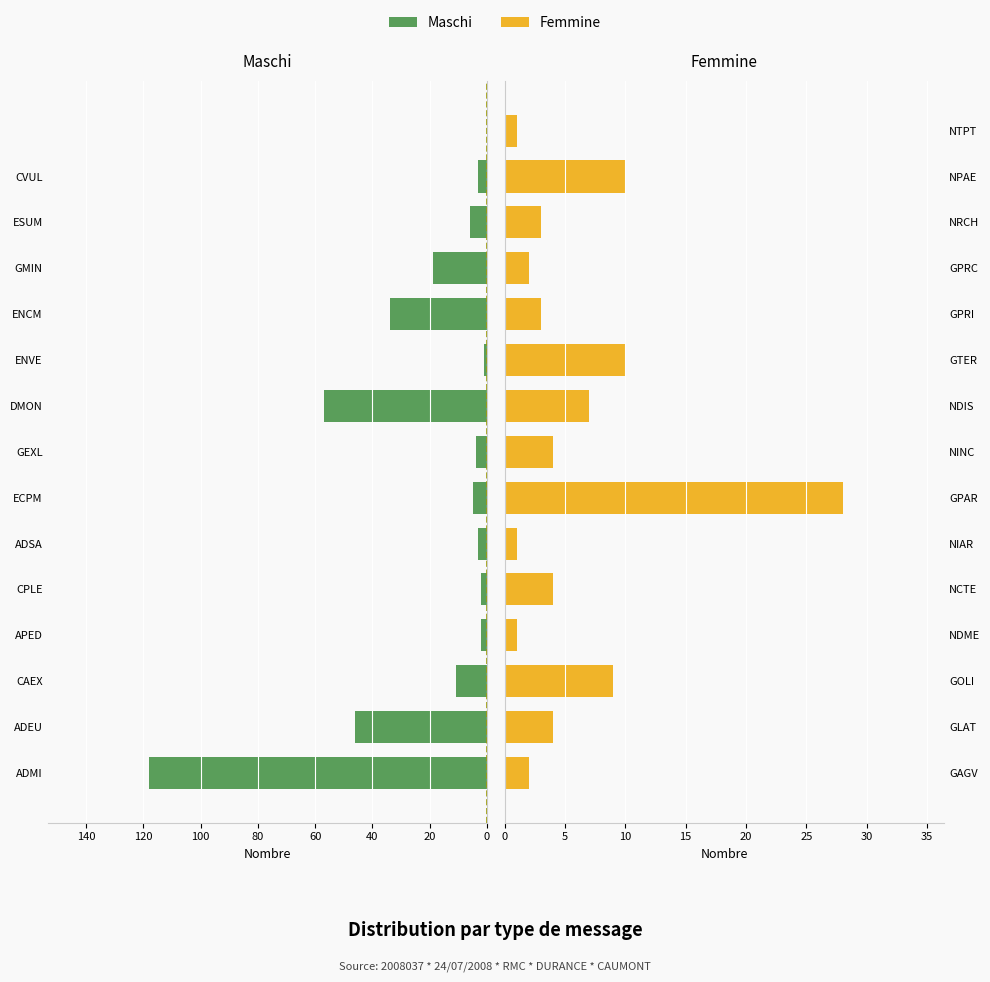

The value of Femmine at GPRI is 2. True or false?

False